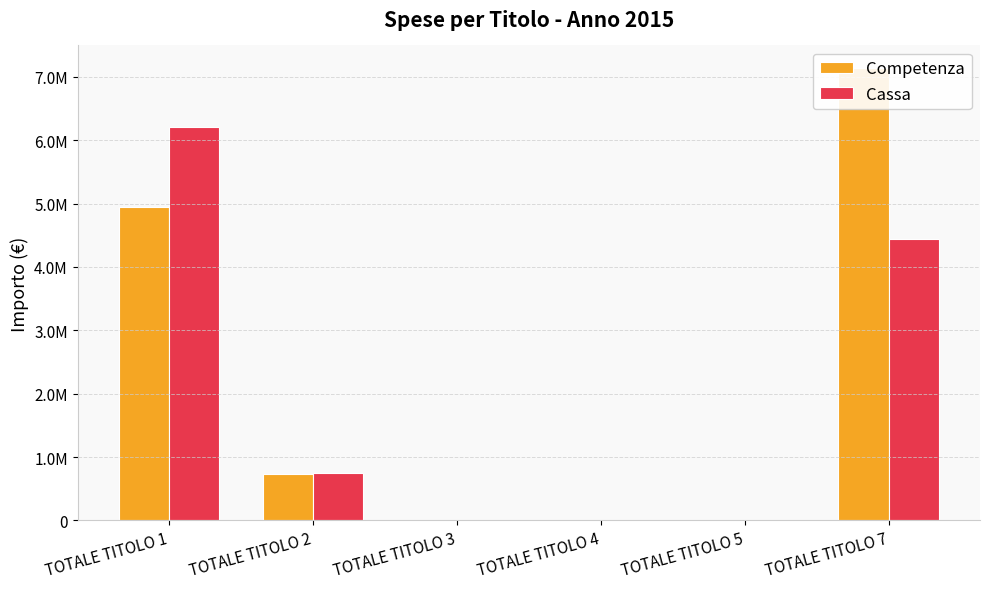

Is it true that Cassa equals 9382248.3 at TOTALE TITOLO 1?

False